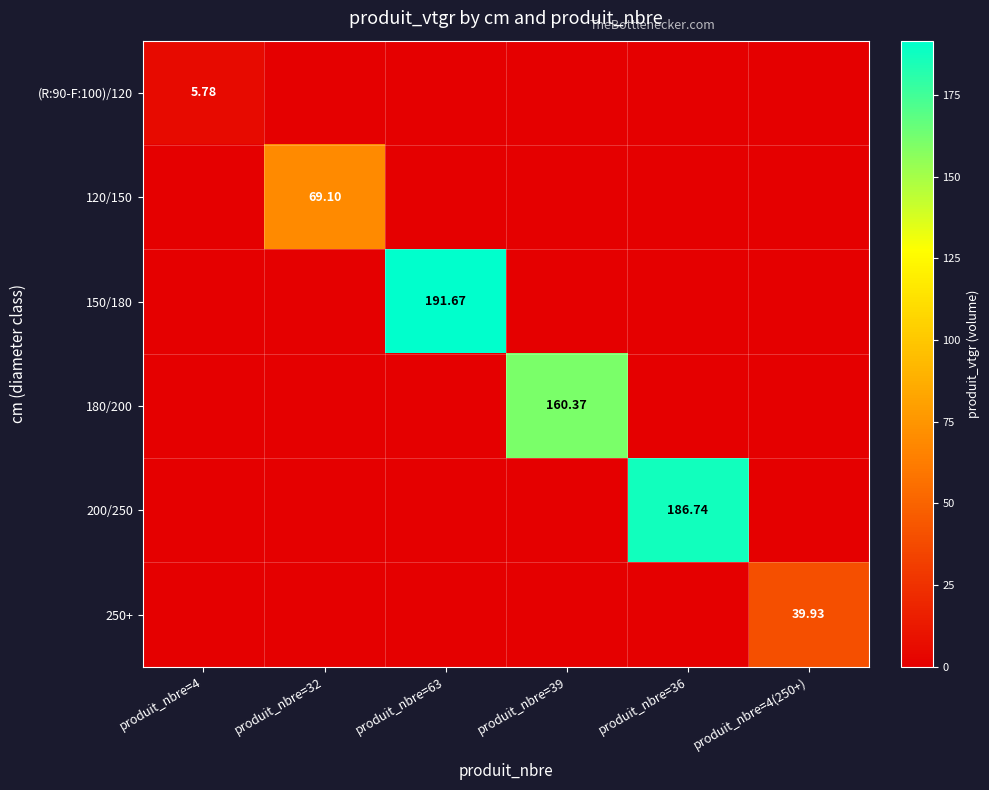

Rank the series at produit_nbre=4(250+) from lowest to highest value.

(R:90-F:100)/120, 120/150, 150/180, 180/200, 200/250, 250+